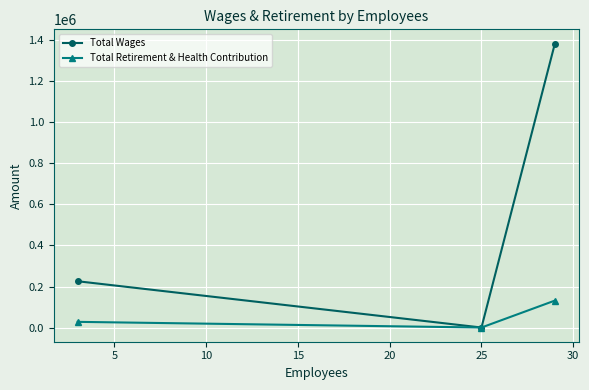

Count the Total Retirement & Health Contribution values in the range 0 to 131366.

3